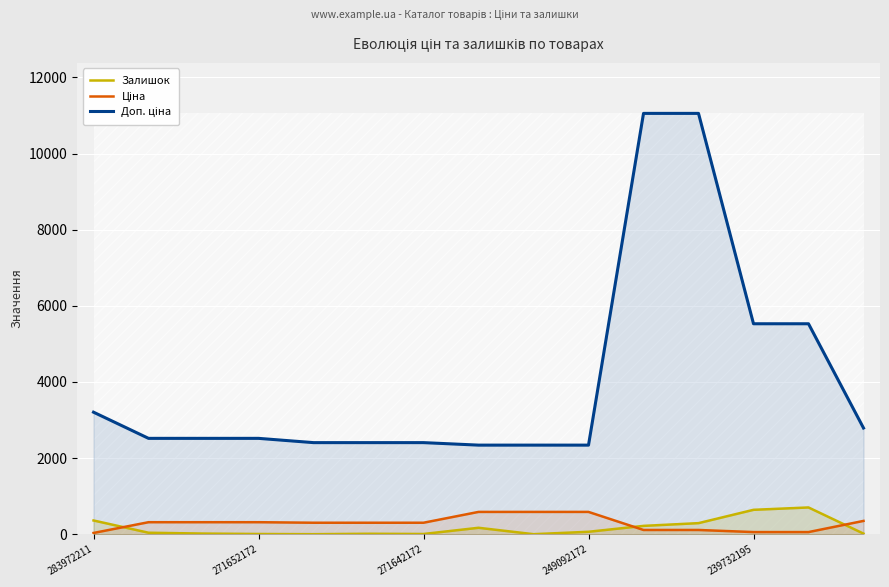

What is the maximum value shown in the chart?

11055.0